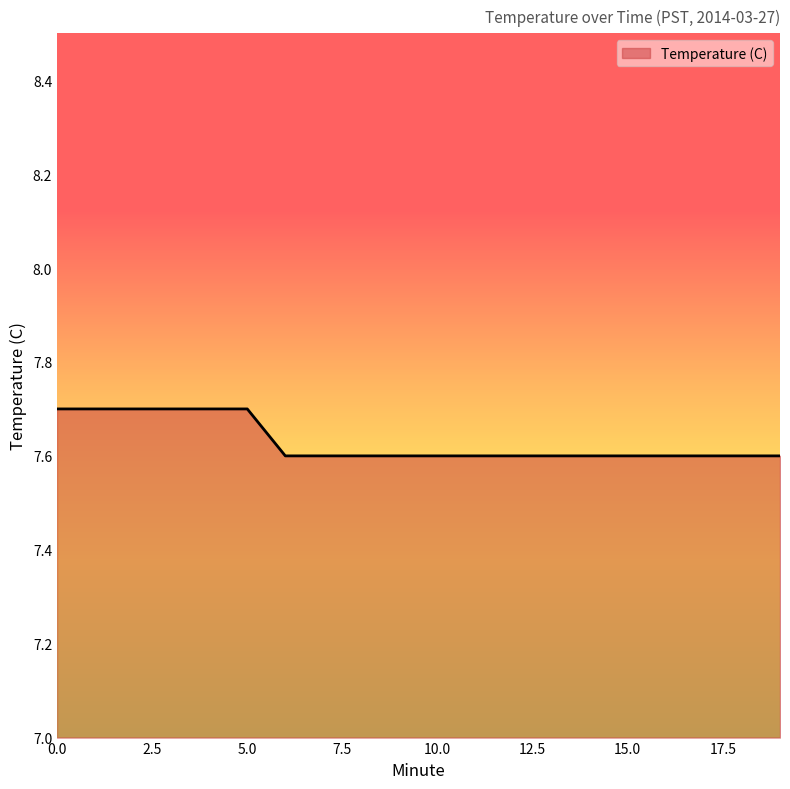

What is the greatest value displayed?

7.7